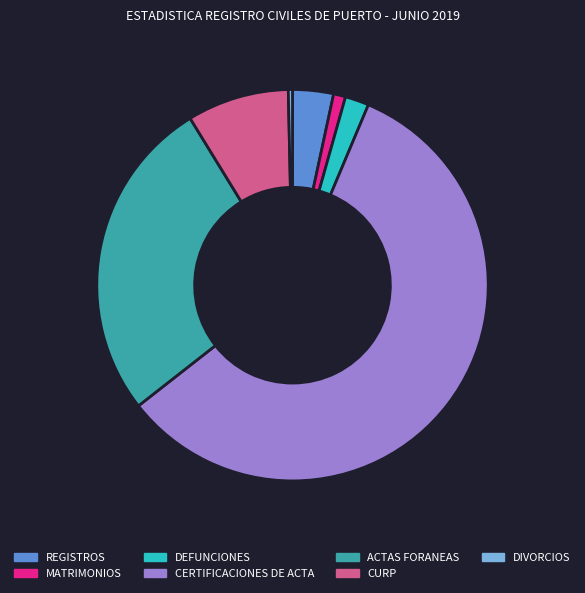

Does CERTIFICACIONES DE ACTA account for over 50% of the chart?

Yes